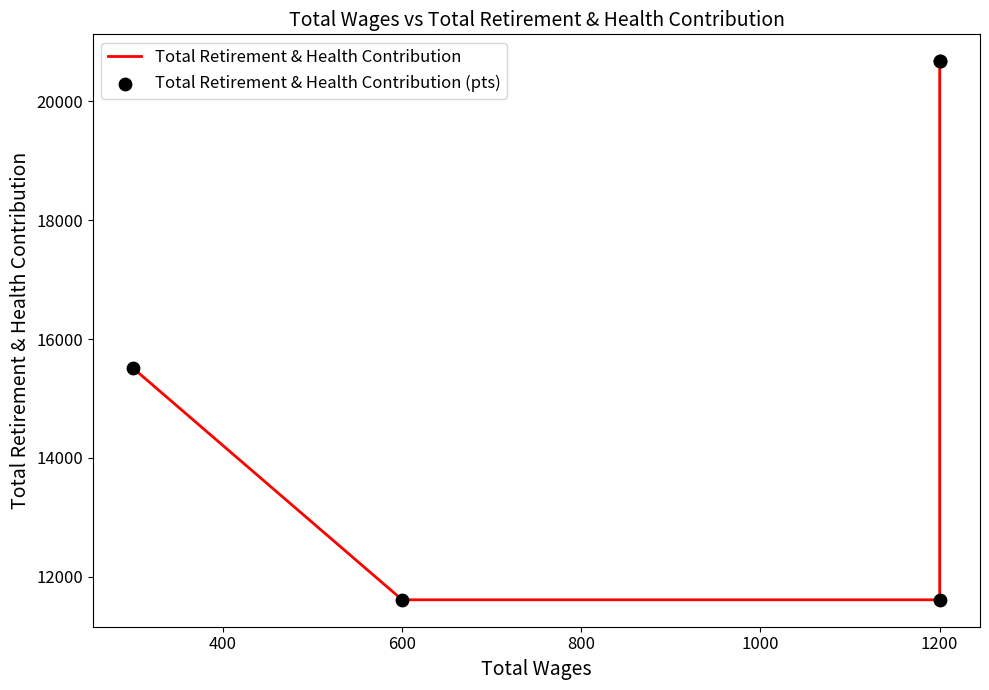

Which series reaches the maximum Y coordinate?

Total Retirement & Health Contribution